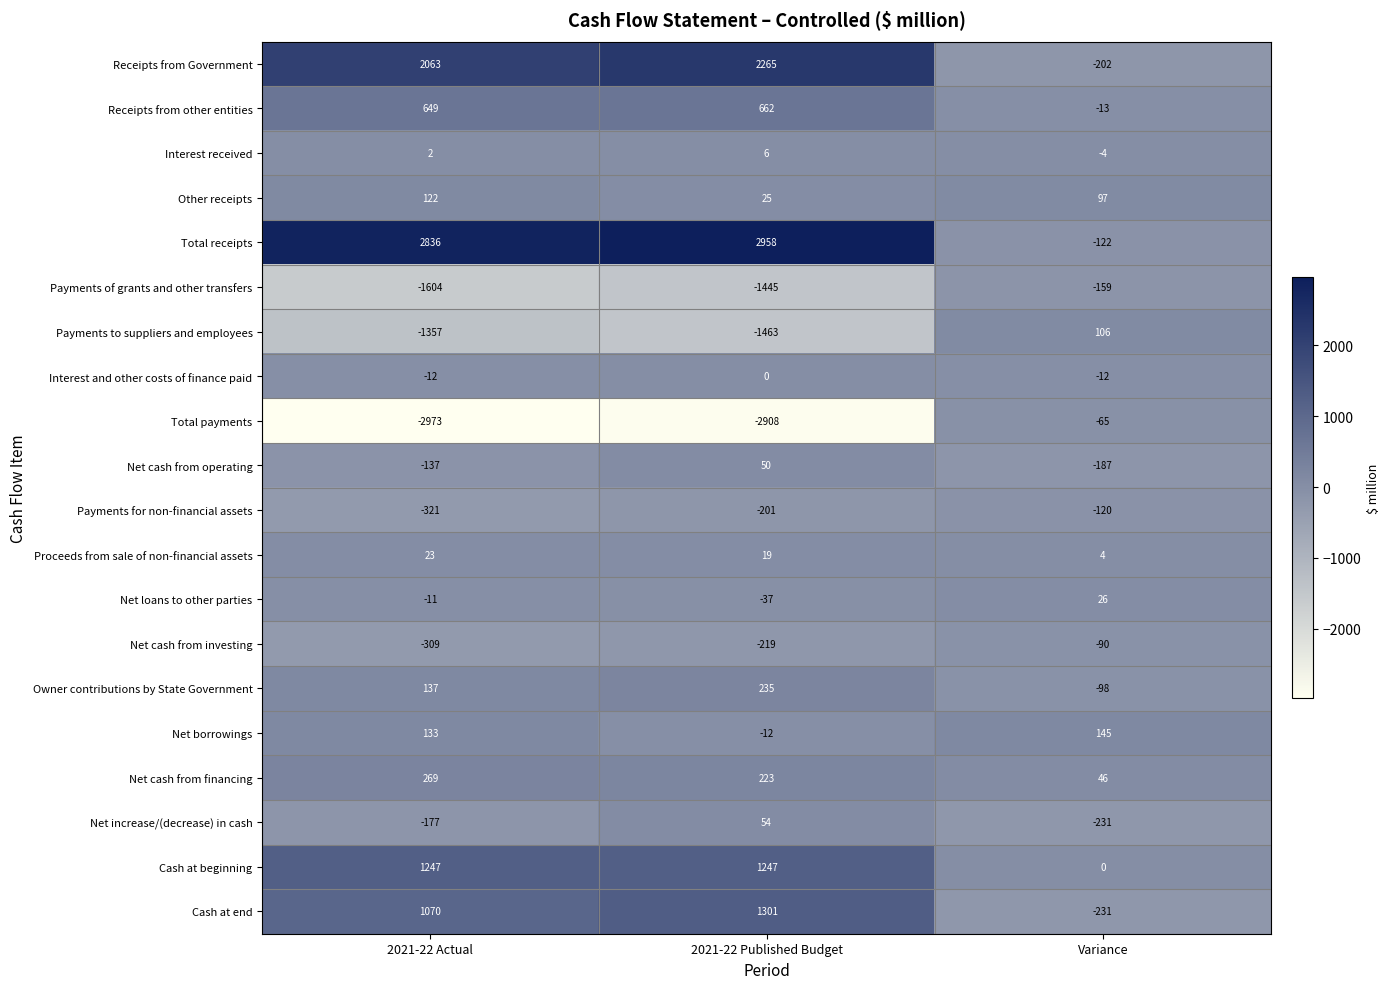

What is the difference between the Cash at beginning values at Variance and 2021-22 Actual?

1247